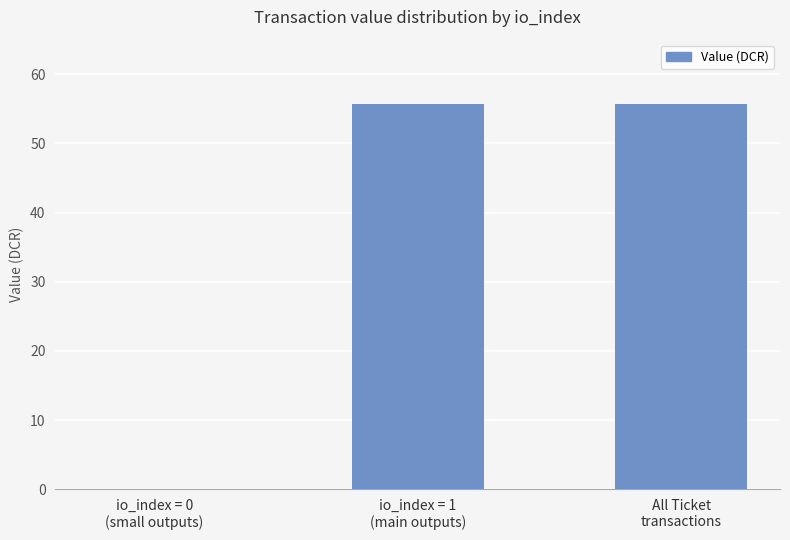

Which has a higher value, io_index = 0
(small outputs) or All Ticket
transactions?

All Ticket
transactions